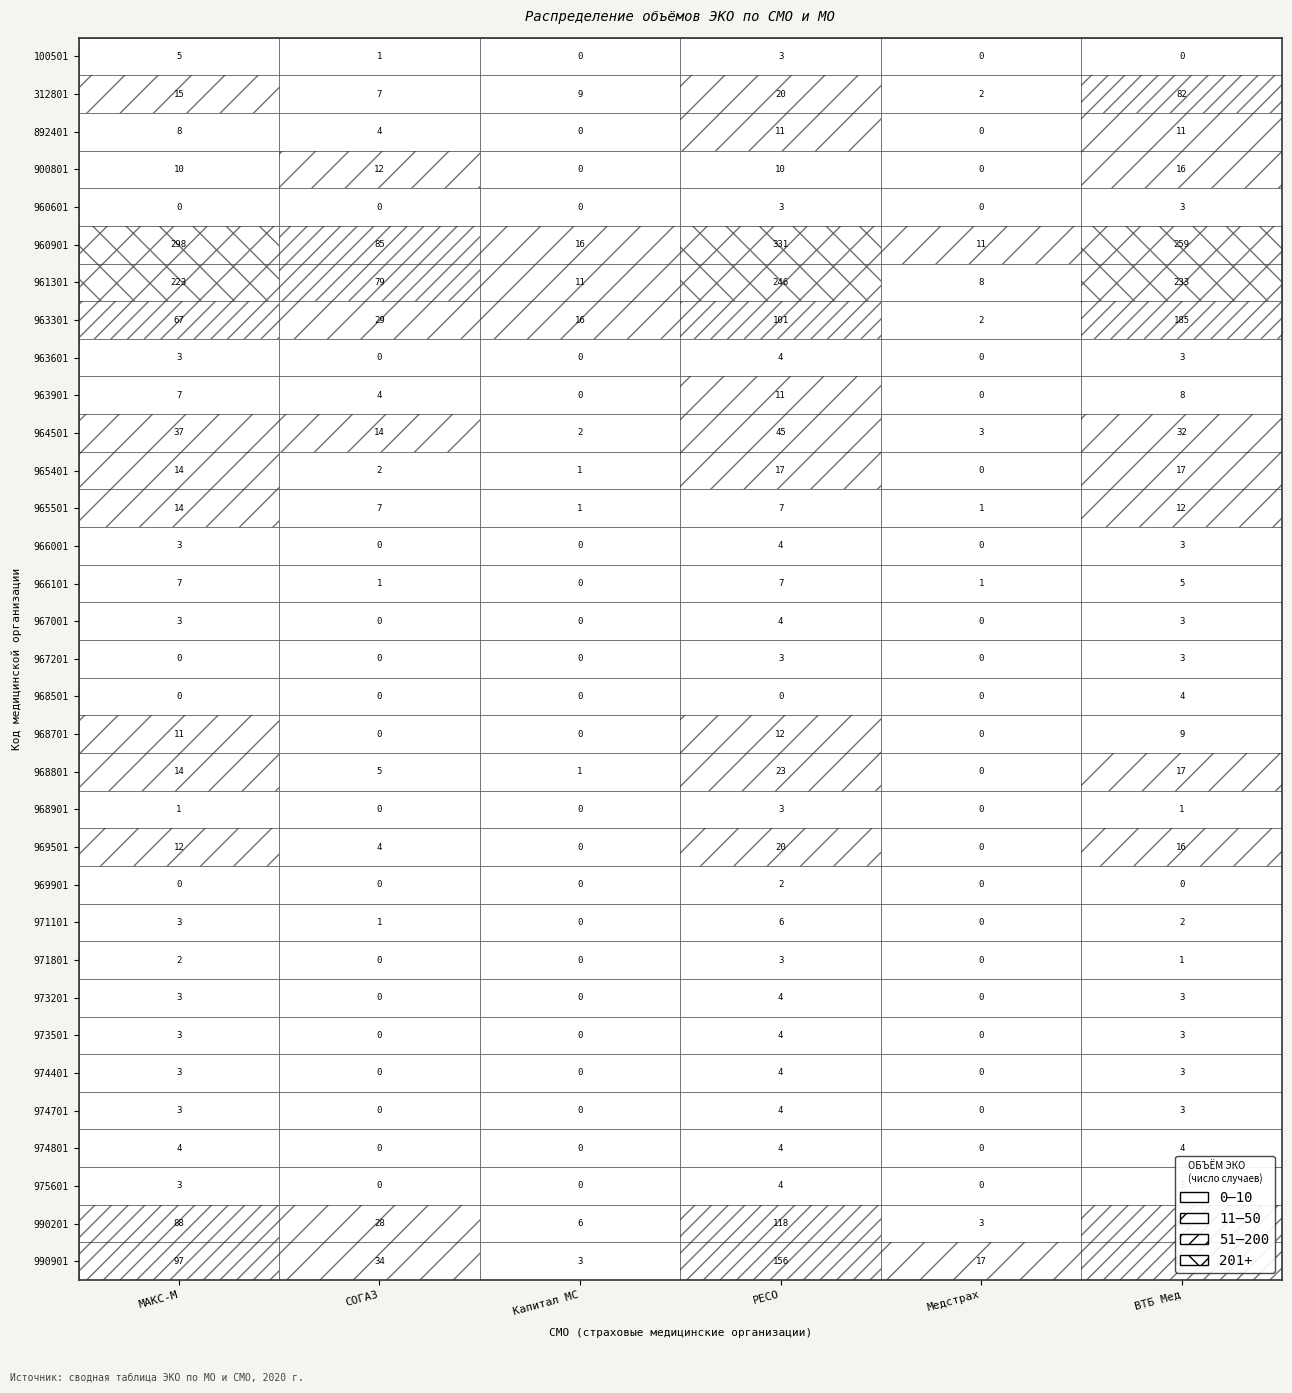

What is the greatest value displayed?

331